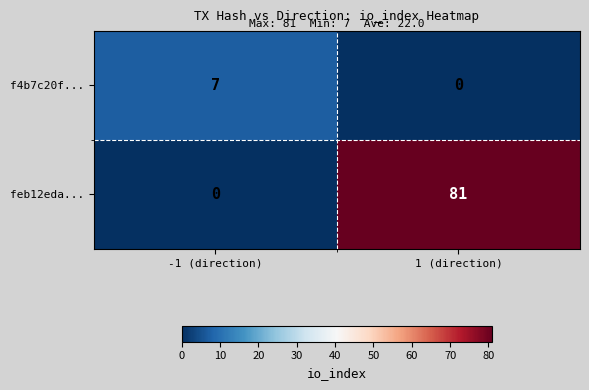

Between -1 (direction) and 1 (direction), which series saw the biggest shift?

feb12eda...